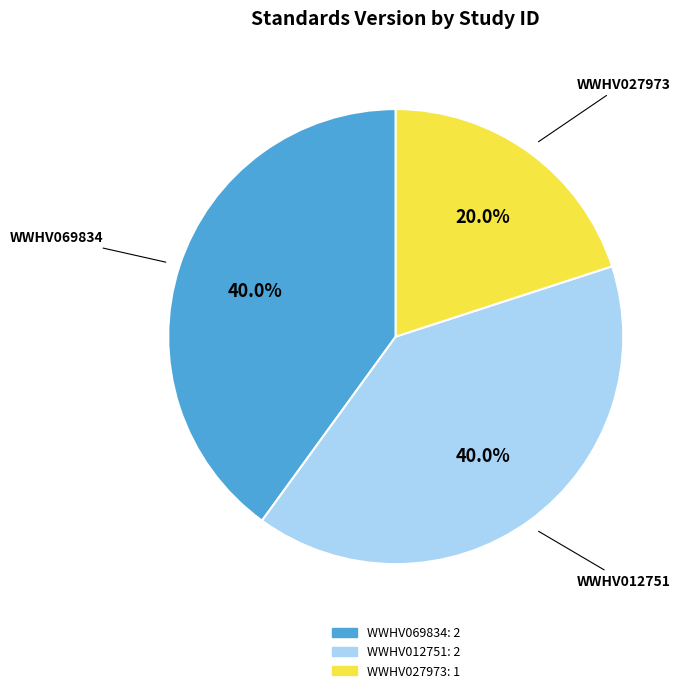

What percentage is the WWHV069834 slice, to the nearest percent?

40%